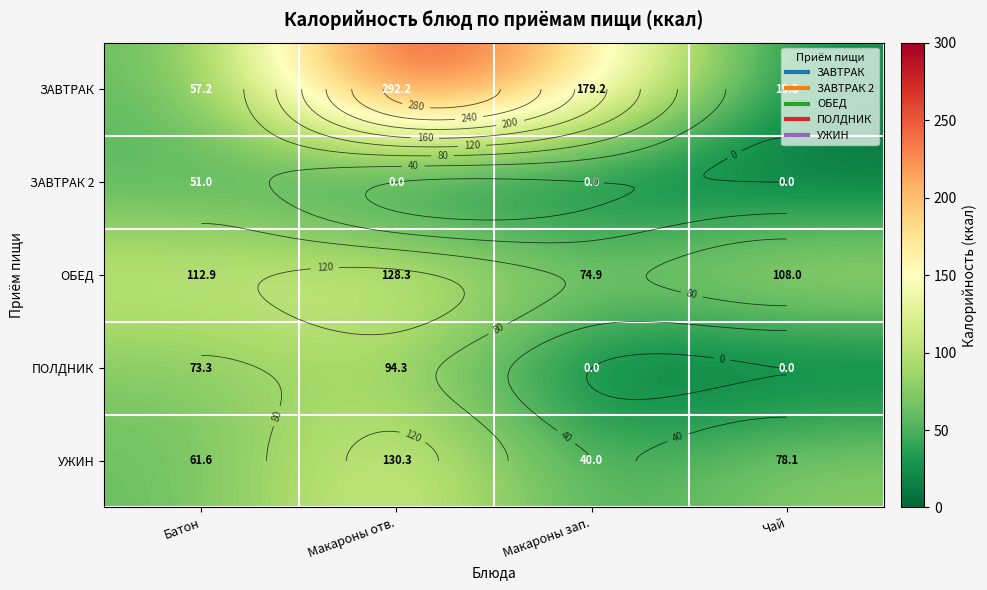

The value of ЗАВТРАК at Батон is 57.2. True or false?

True